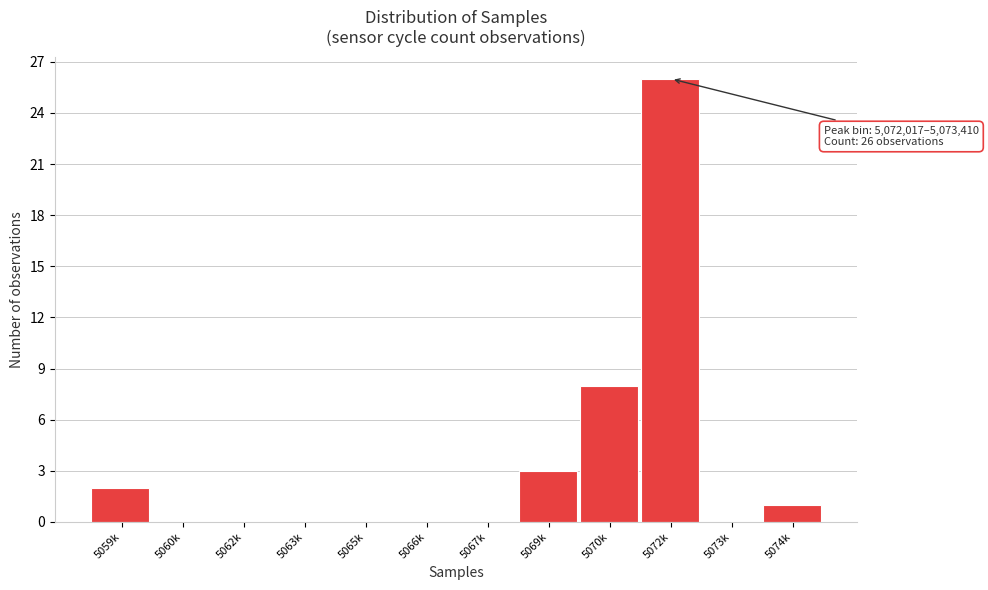

Reading left to right, transcribe all the data shown in this chart.

5059k=2	5060k=0	5062k=0	5063k=0	5065k=0	5066k=0	5067k=0	5069k=3	5070k=8	5072k=26	5073k=0	5074k=1